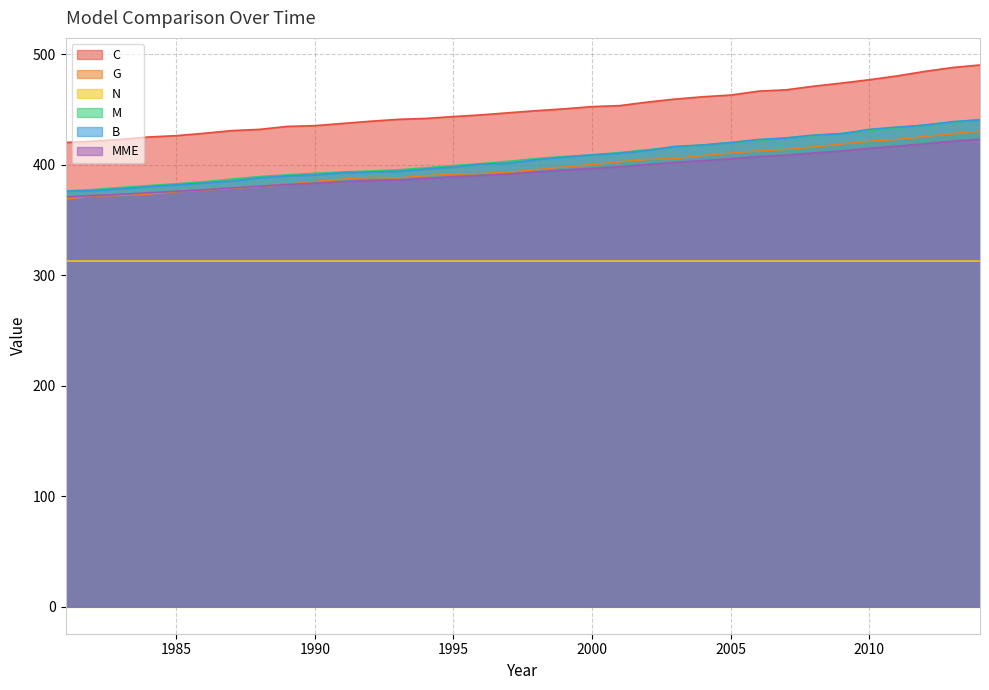

What is the difference between the M values at 1994 and 1984?

16.0